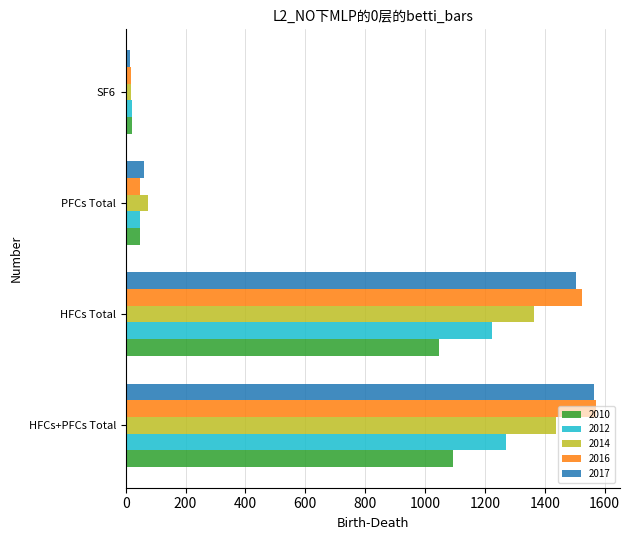

What is the minimum value for 2016?

17.6